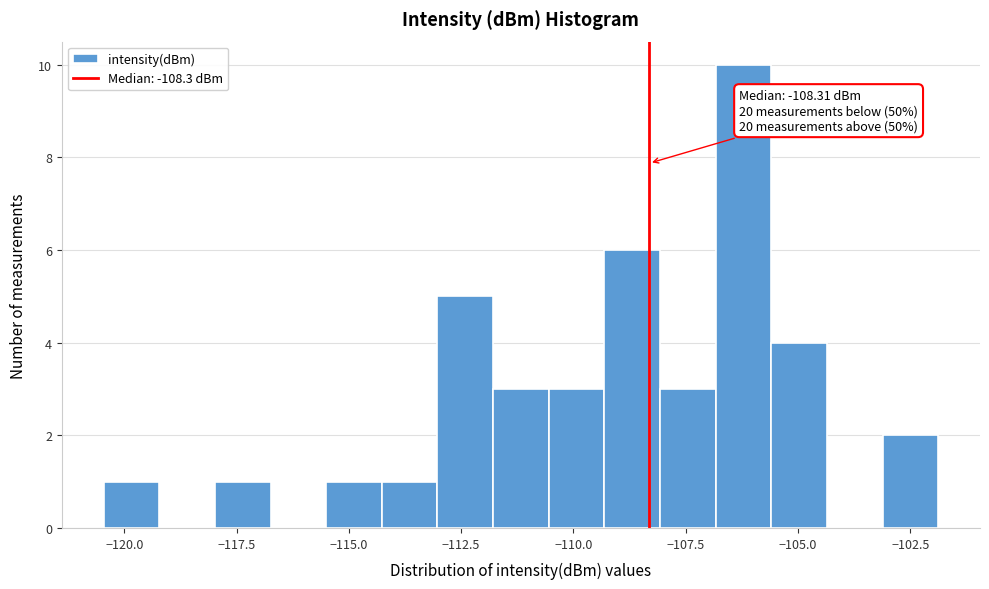

Around what value on the x-axis is the tallest bar? Give the approximate position of its centre, as read against the axis.

-106.0